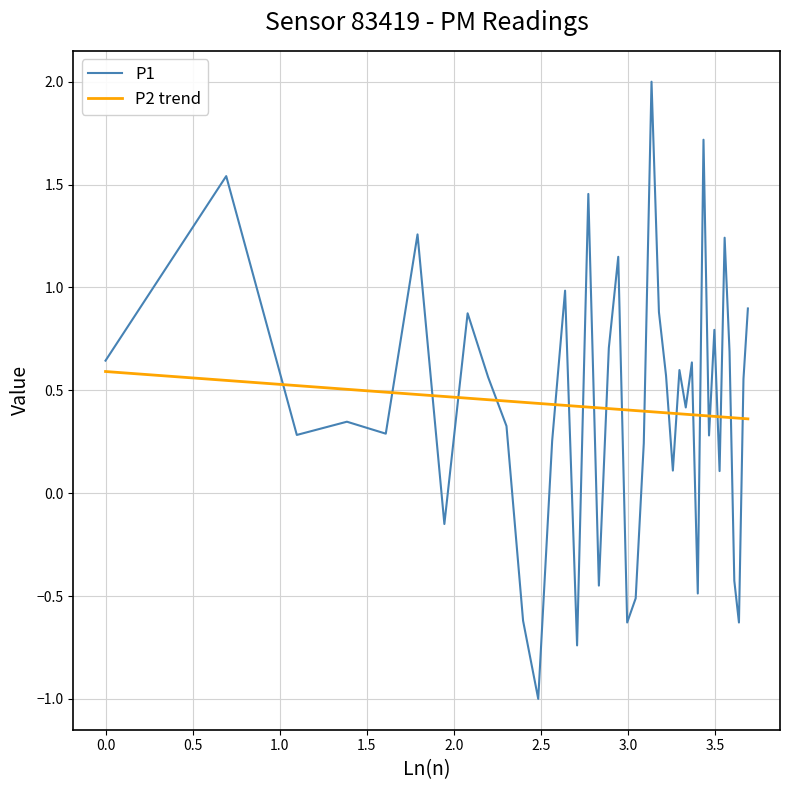

Which series has the widest spread of values?

P1